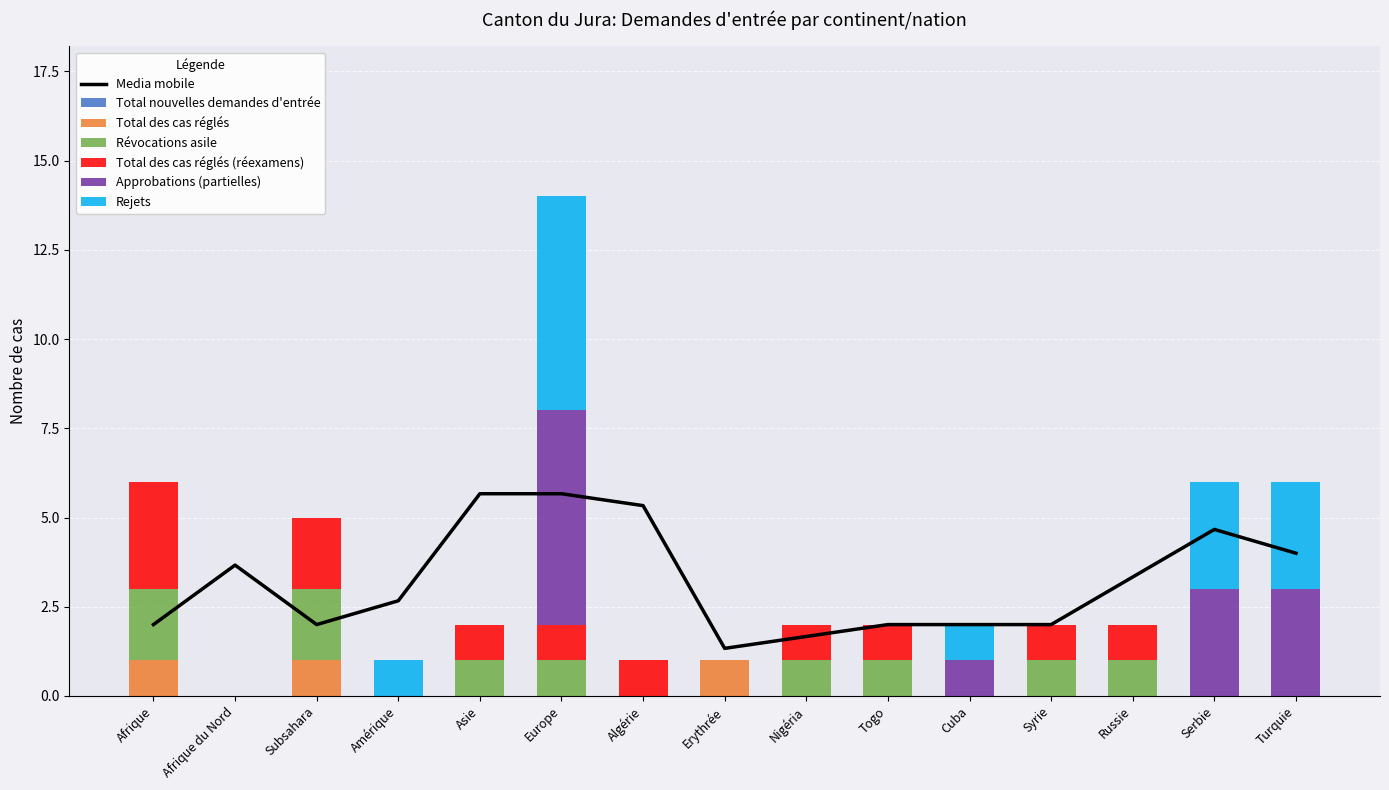

Which series has the largest range (max minus min)?

Approbations (partielles)